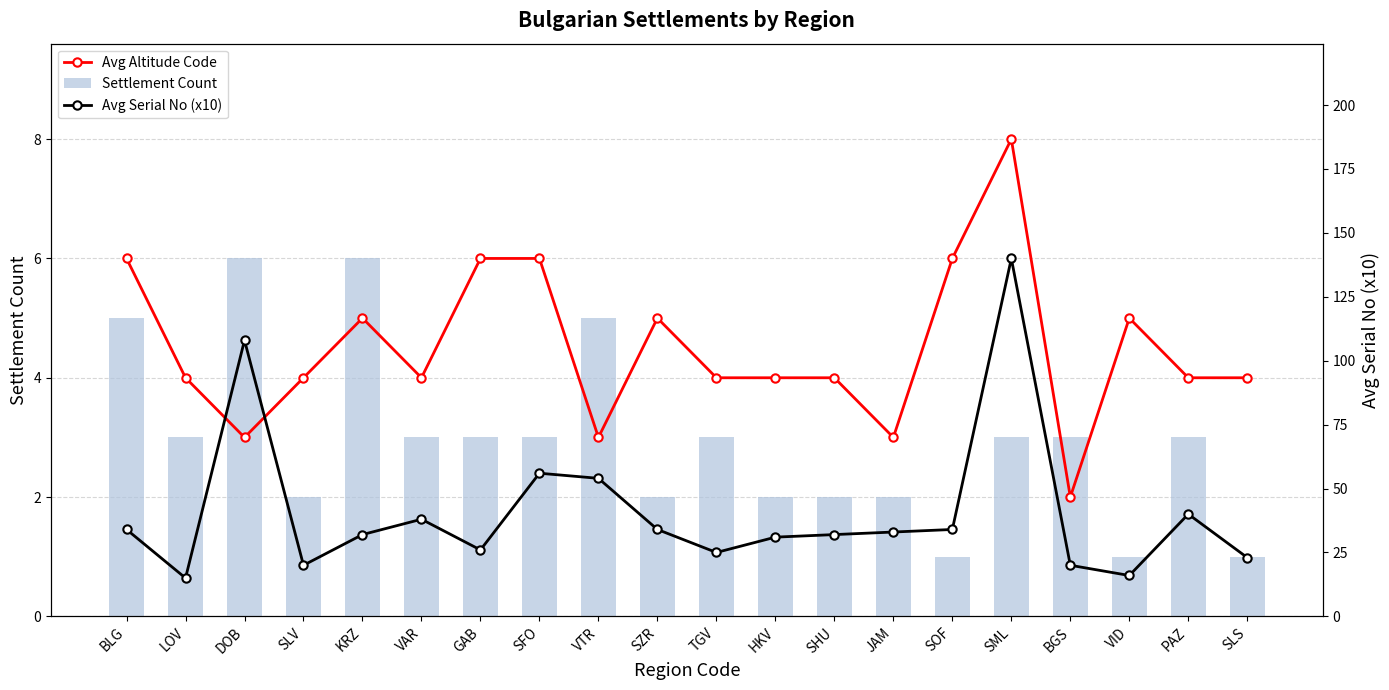

Which label corresponds to the smallest value in the chart?

SOF